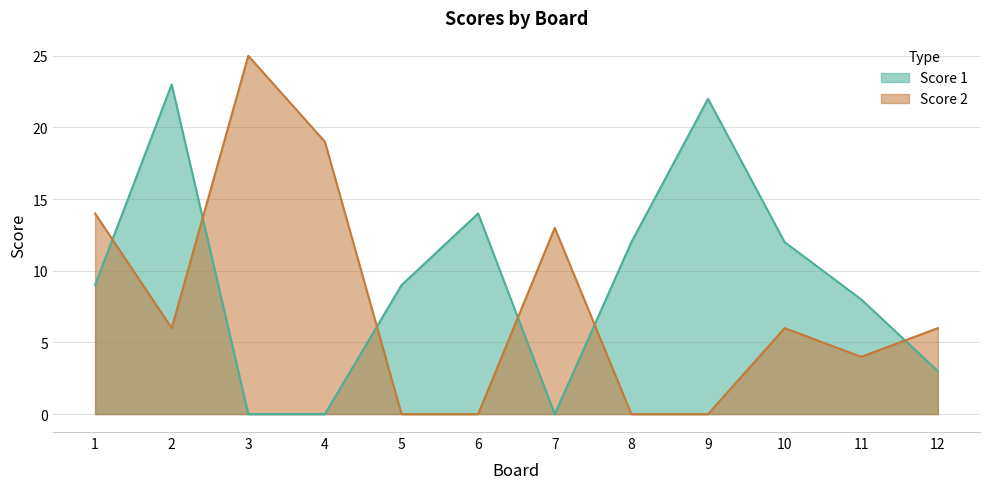

What is the average value of the Score 2 series?

8